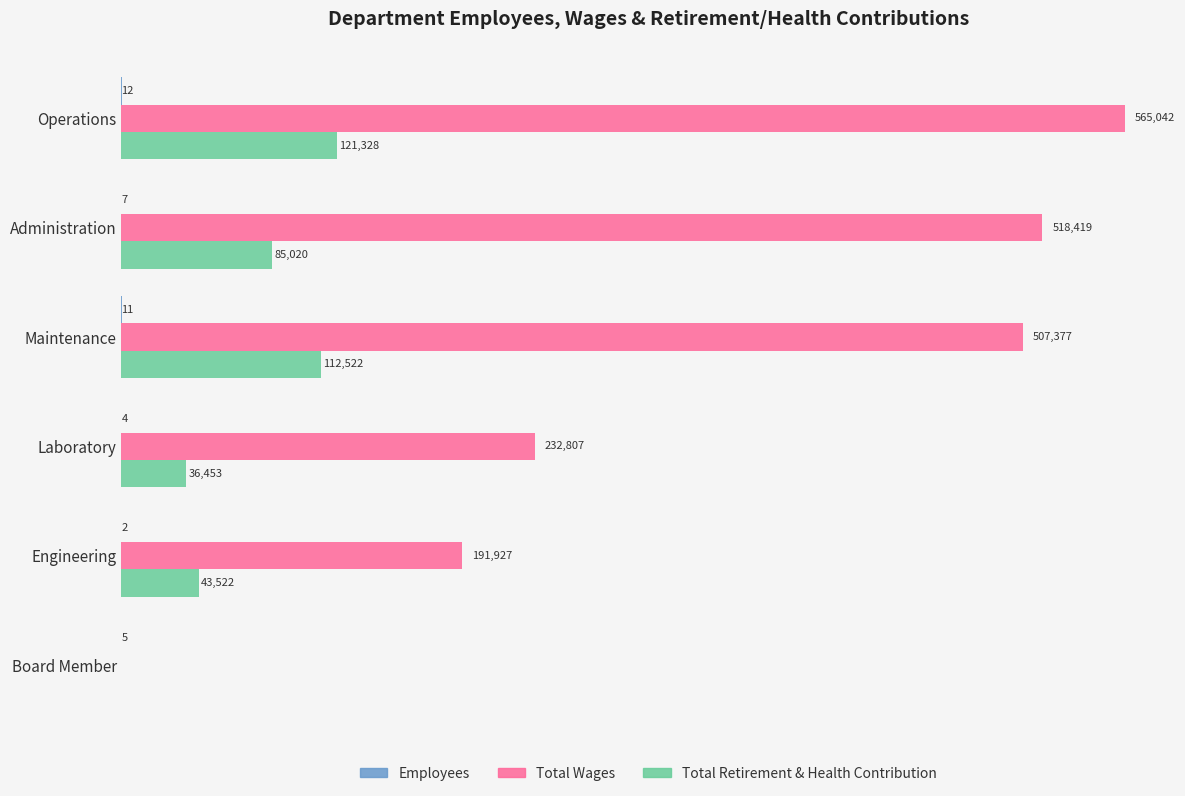

At which label is Total Wages closest to 282521?

Laboratory